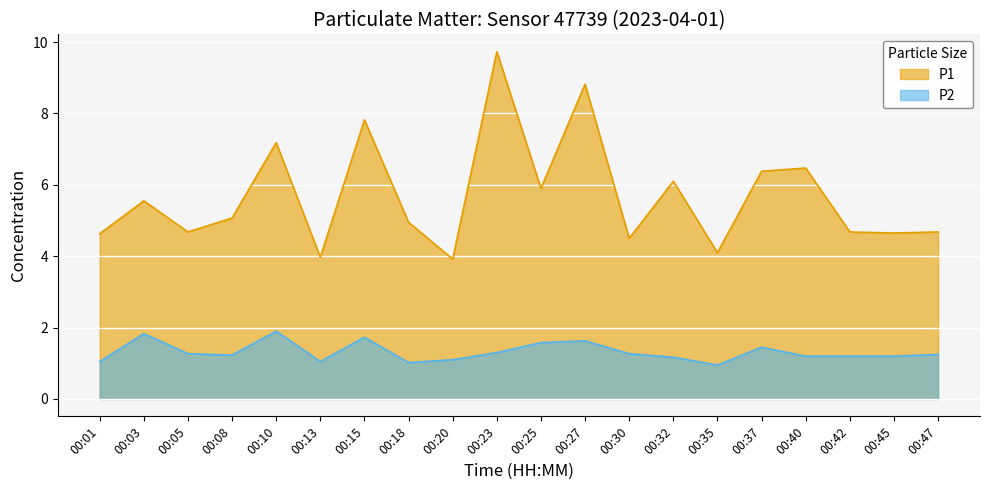

What is the value of the P1 point at the 4th from the left?

5.1